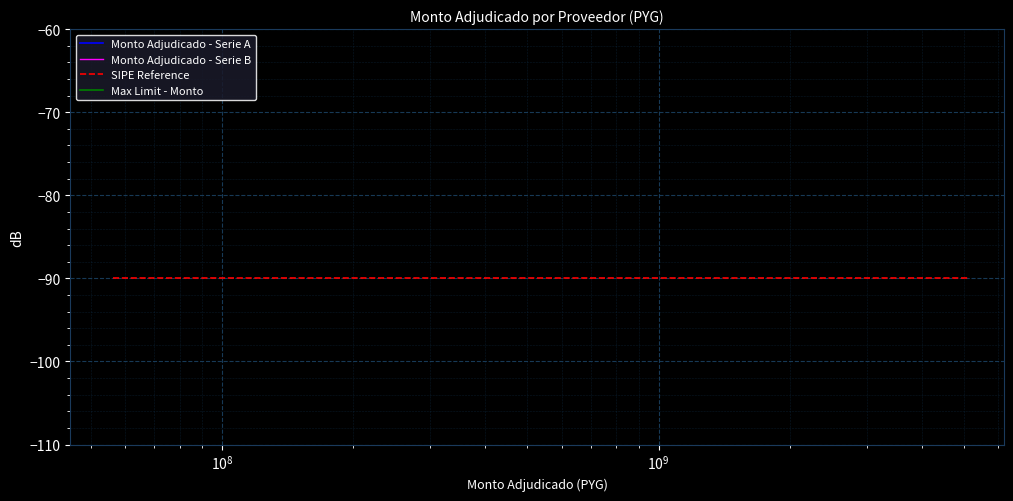

True or false: SIPE Reference has more than 0 points higher than both neighbors.

False